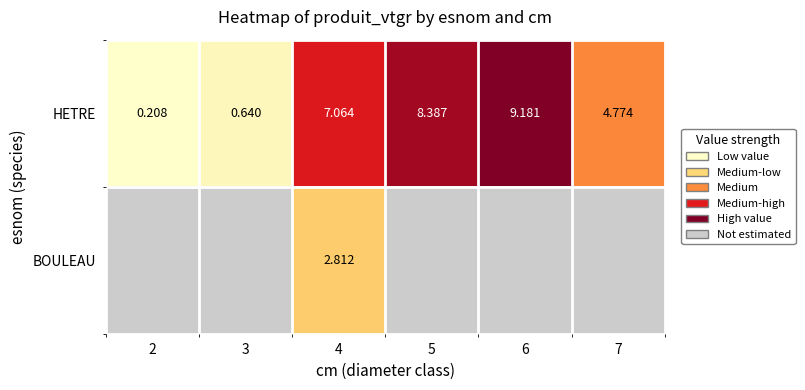

Which has a higher value, 6 or 3?

6